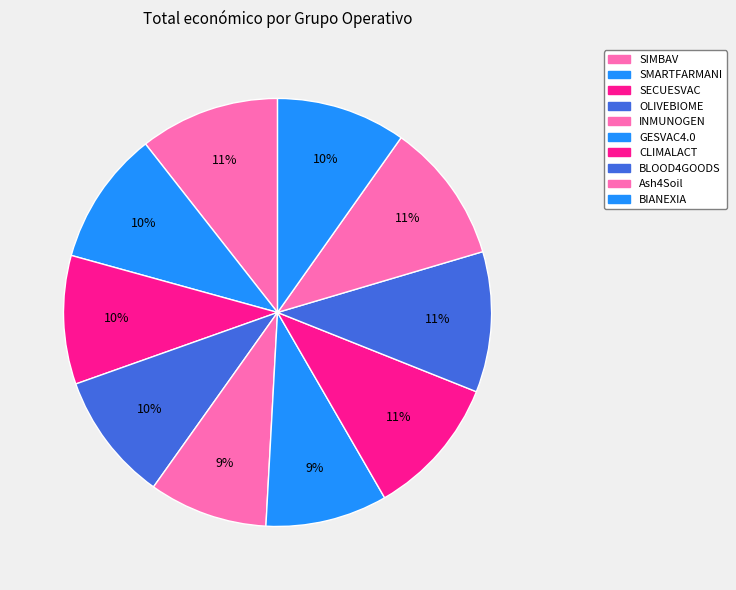

Count the number of slices in the pie.

10